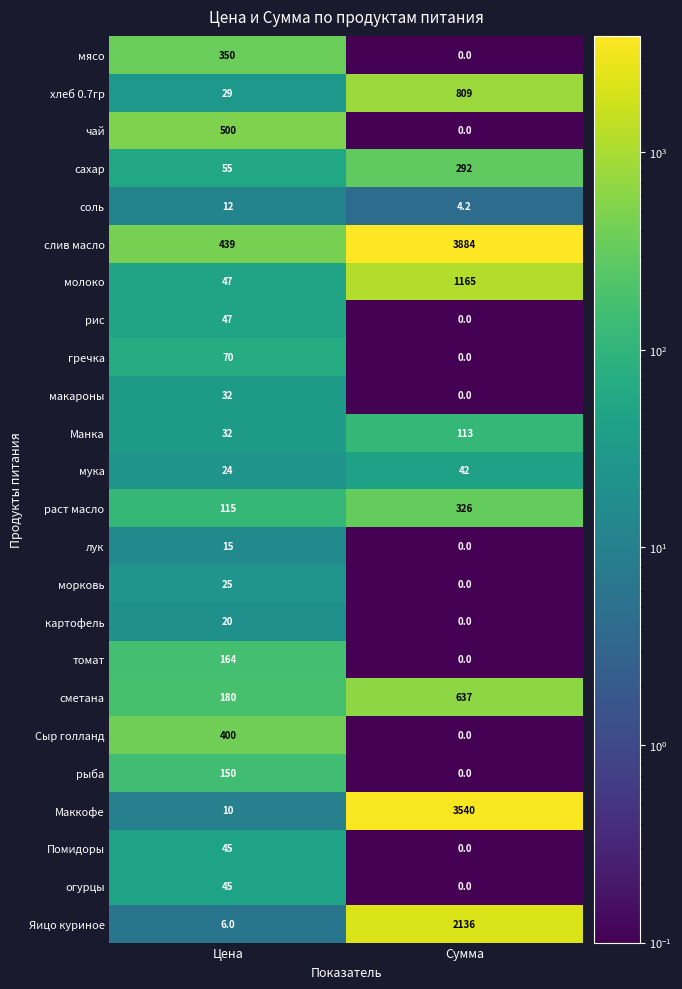

Which series has the widest spread of values?

Маккофе